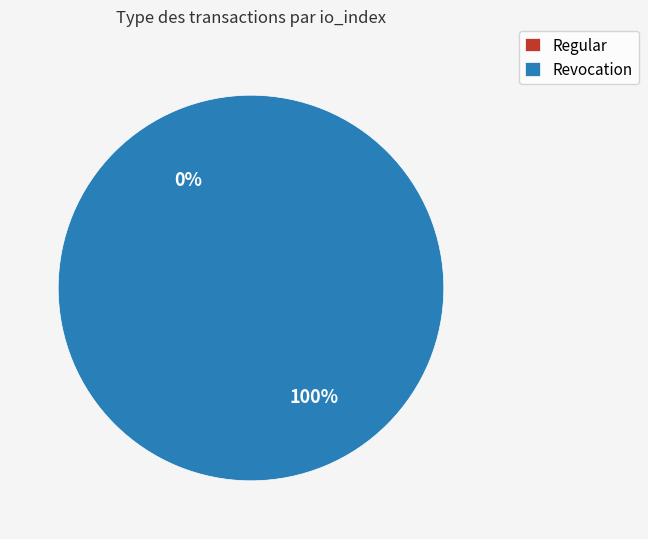

Between Revocation and Regular, which is larger?

Revocation